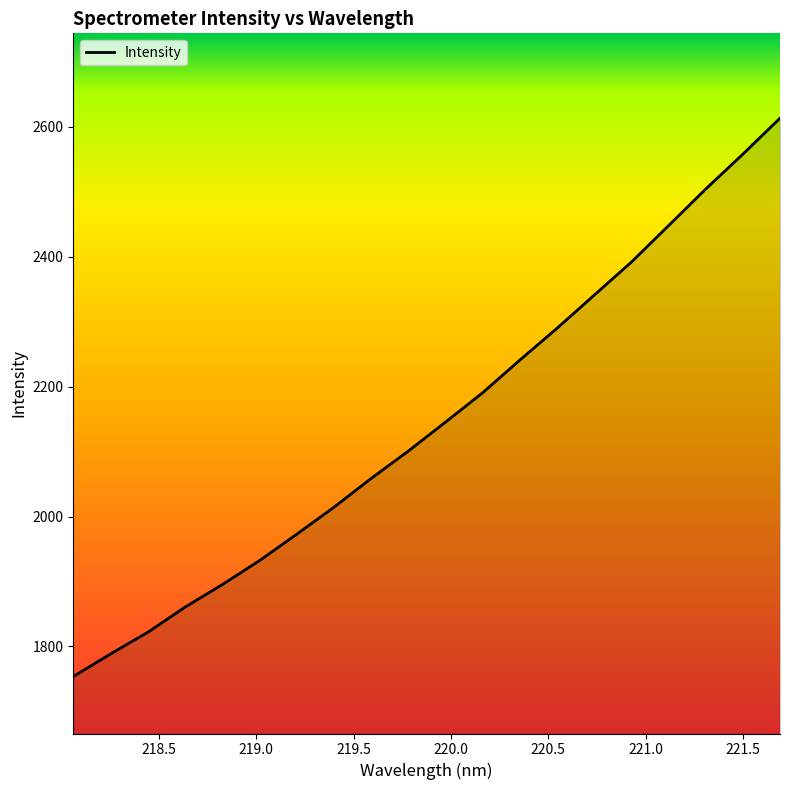

What is the maximum value shown in the chart?

2613.1